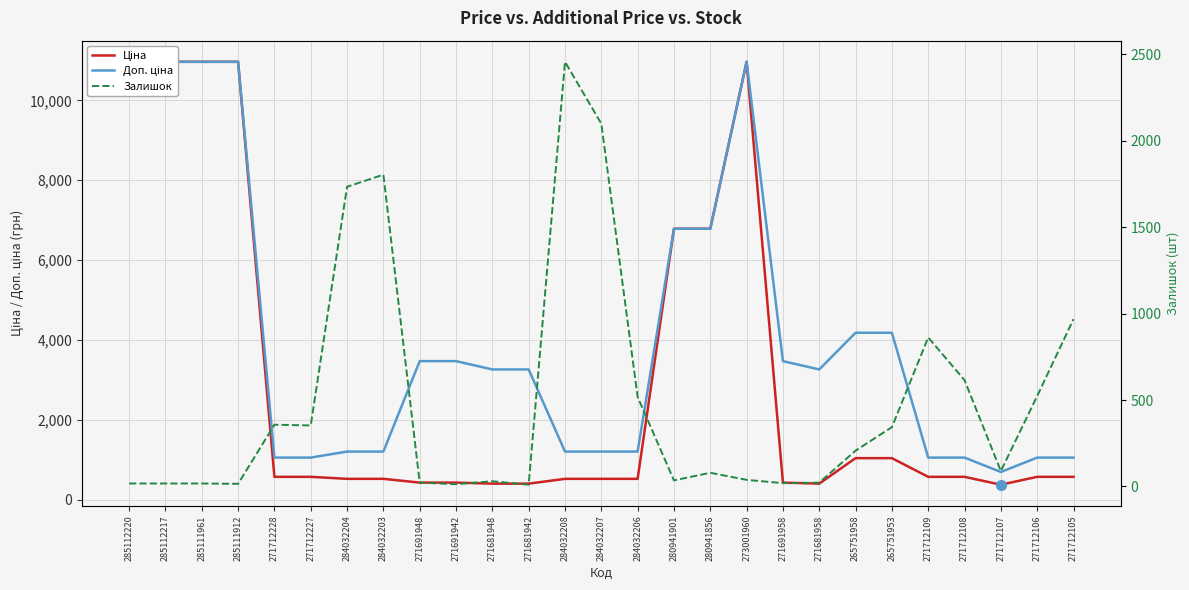

How many interior local valleys does the Доп. ціна series have?

2